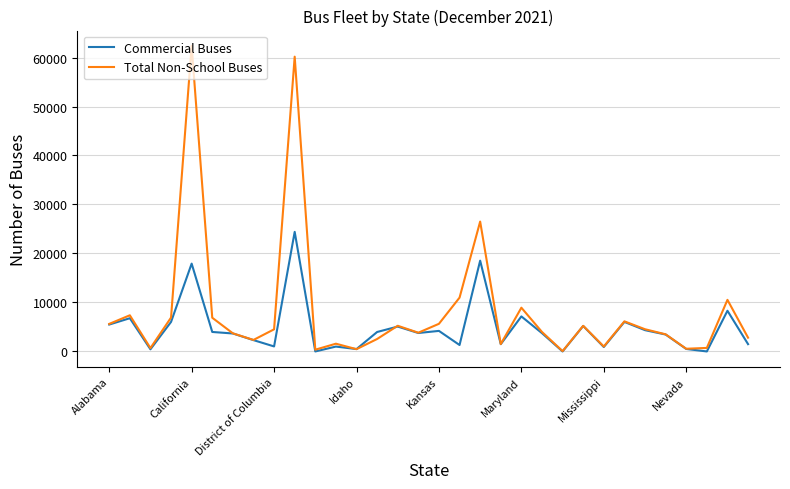

Which series has the widest spread of values?

Total Non-School Buses